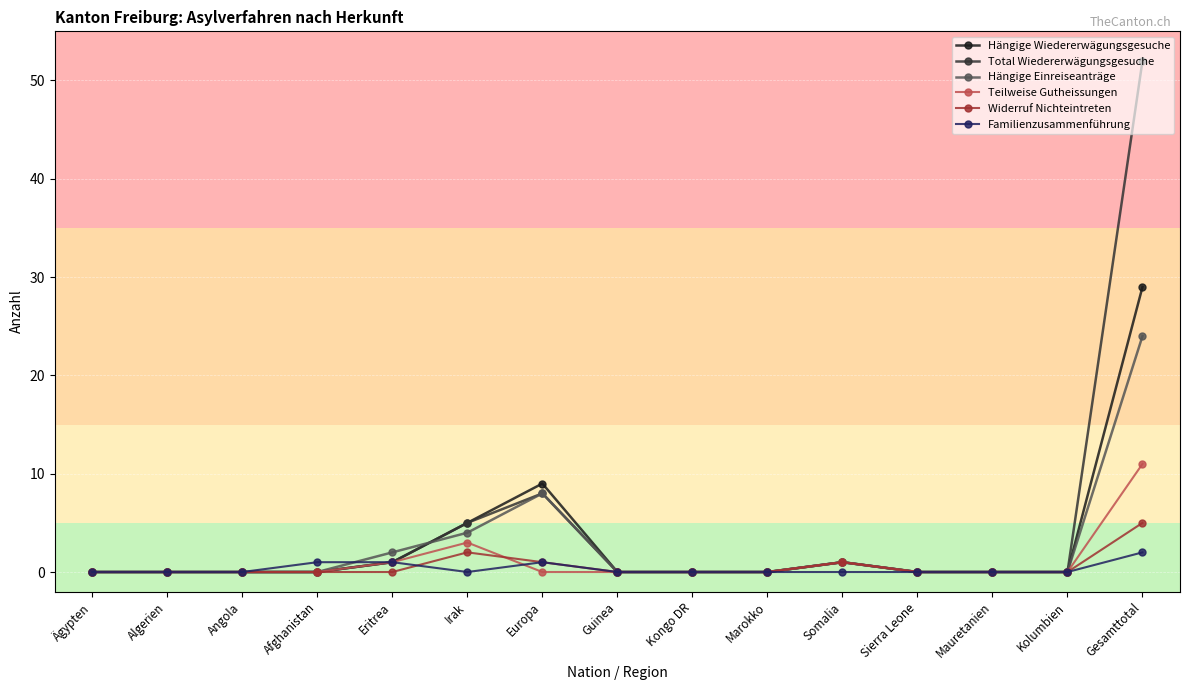

Which series has the largest total across all categories?

Total Wiedererwägungsgesuche